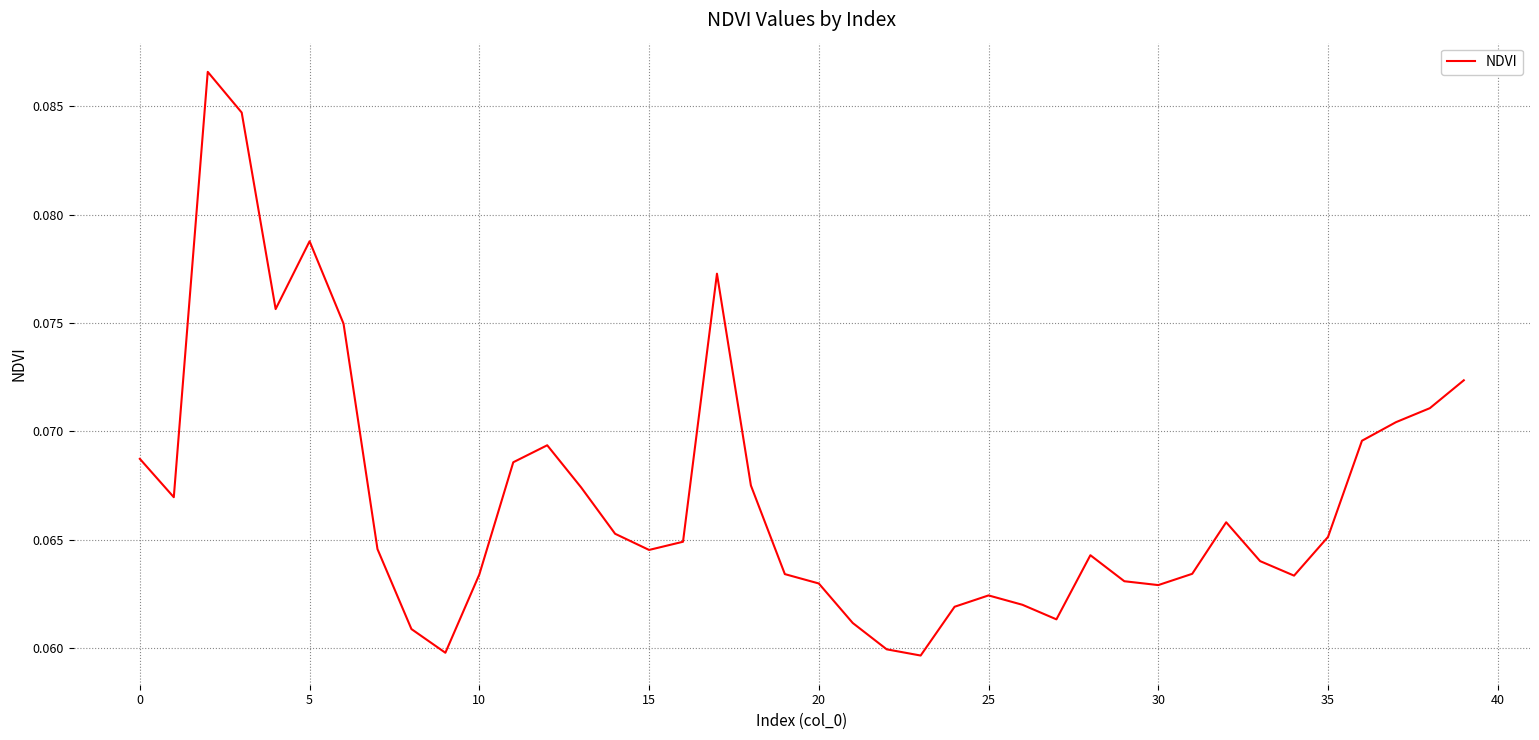

How many points are lower than both their immediate neighbors (excluding endpoints)?

8